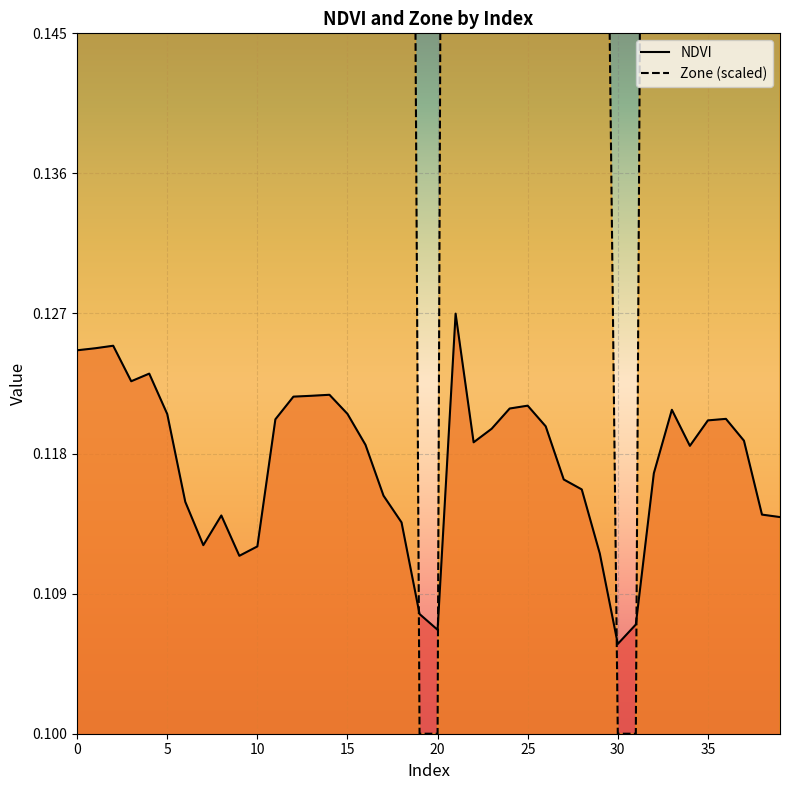

Count the number of categories in the chart.

40